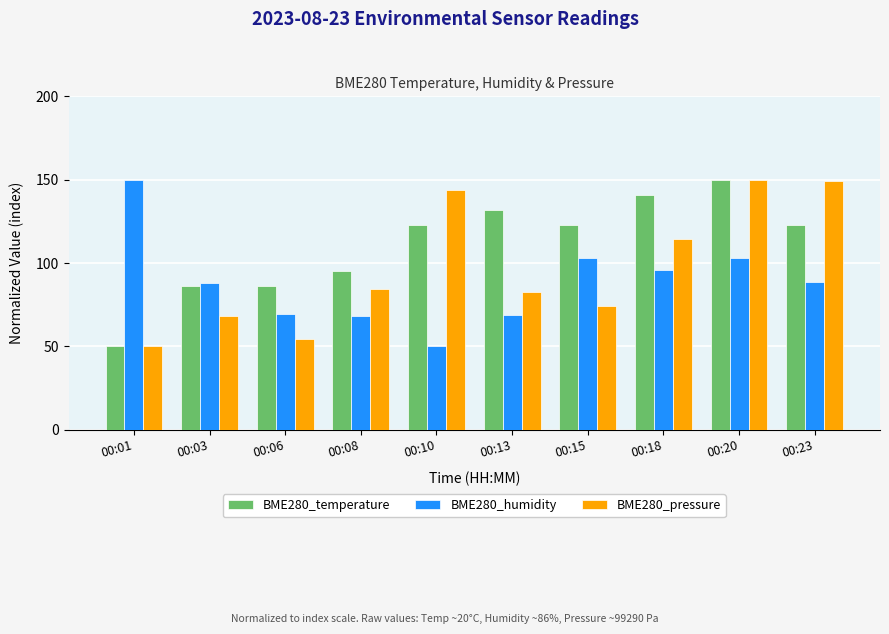

How many distinct data groups are displayed?

3